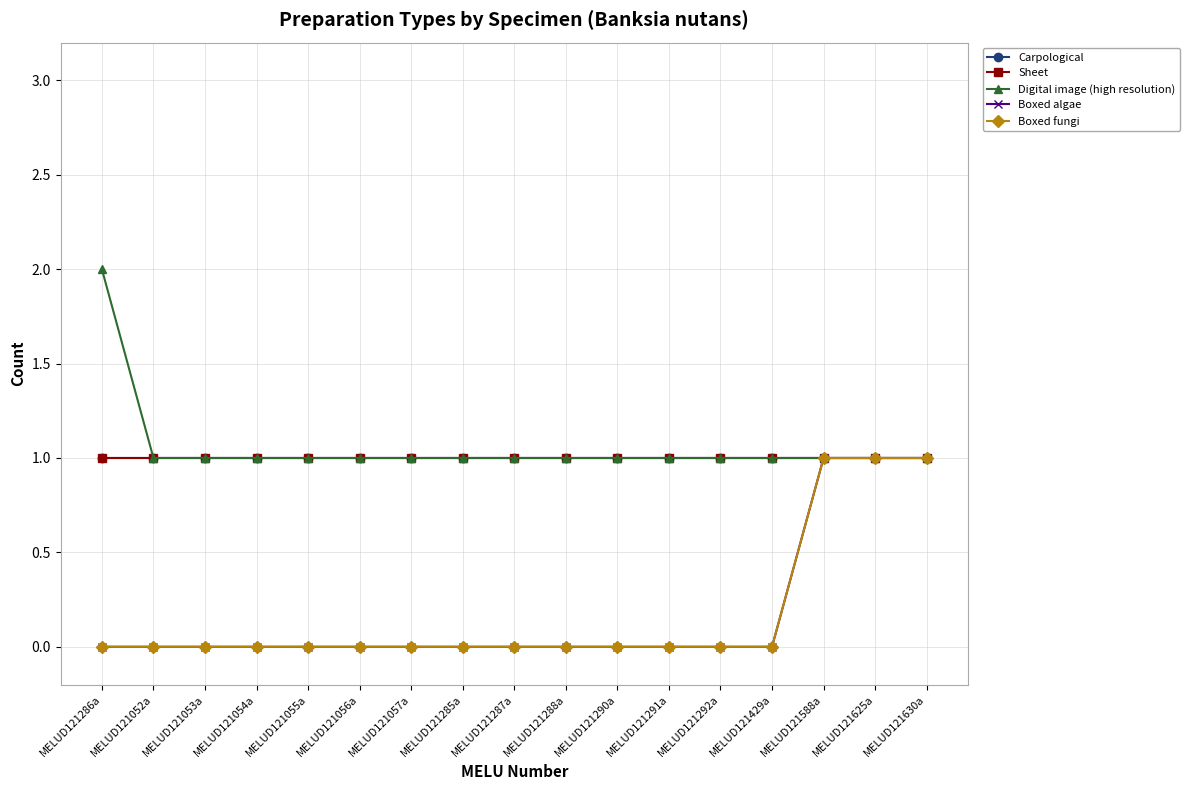

Reading right to left, list all the values displayed in this chart.

Carpological: MELUD121630a=1	MELUD121625a=1	MELUD121588a=1	MELUD121429a=1	MELUD121292a=1	MELUD121291a=1	MELUD121290a=1	MELUD121288a=1	MELUD121287a=1	MELUD121285a=1	MELUD121057a=1	MELUD121056a=1	MELUD121055a=1	MELUD121054a=1	MELUD121053a=1	MELUD121052a=1	MELUD121286a=1
Sheet: MELUD121630a=1	MELUD121625a=1	MELUD121588a=1	MELUD121429a=1	MELUD121292a=1	MELUD121291a=1	MELUD121290a=1	MELUD121288a=1	MELUD121287a=1	MELUD121285a=1	MELUD121057a=1	MELUD121056a=1	MELUD121055a=1	MELUD121054a=1	MELUD121053a=1	MELUD121052a=1	MELUD121286a=1
Digital image (high resolution): MELUD121630a=1	MELUD121625a=1	MELUD121588a=1	MELUD121429a=1	MELUD121292a=1	MELUD121291a=1	MELUD121290a=1	MELUD121288a=1	MELUD121287a=1	MELUD121285a=1	MELUD121057a=1	MELUD121056a=1	MELUD121055a=1	MELUD121054a=1	MELUD121053a=1	MELUD121052a=1	MELUD121286a=2
Boxed algae: MELUD121630a=1	MELUD121625a=1	MELUD121588a=1	MELUD121429a=0	MELUD121292a=0	MELUD121291a=0	MELUD121290a=0	MELUD121288a=0	MELUD121287a=0	MELUD121285a=0	MELUD121057a=0	MELUD121056a=0	MELUD121055a=0	MELUD121054a=0	MELUD121053a=0	MELUD121052a=0	MELUD121286a=0
Boxed fungi: MELUD121630a=1	MELUD121625a=1	MELUD121588a=1	MELUD121429a=0	MELUD121292a=0	MELUD121291a=0	MELUD121290a=0	MELUD121288a=0	MELUD121287a=0	MELUD121285a=0	MELUD121057a=0	MELUD121056a=0	MELUD121055a=0	MELUD121054a=0	MELUD121053a=0	MELUD121052a=0	MELUD121286a=0